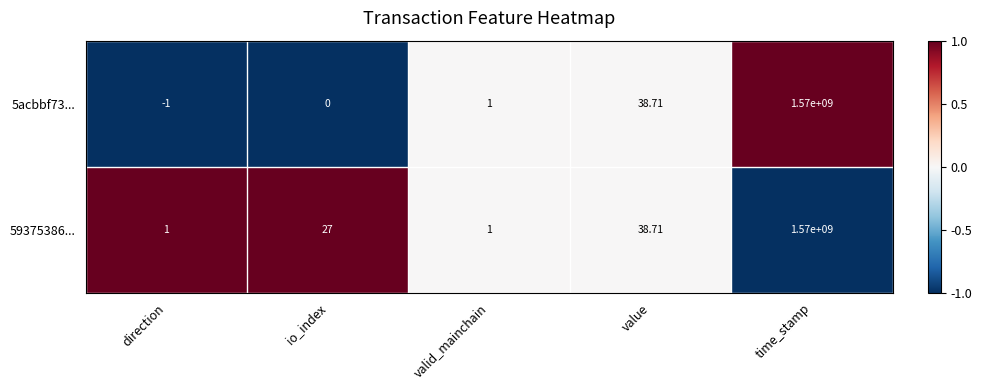

At which label is 59375386... closest to 785000000?

value